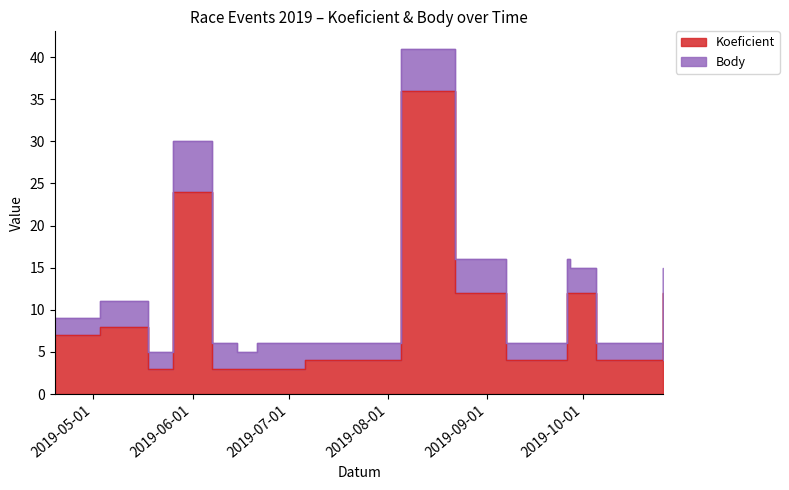

Reading left to right, extract all data points from this chart.

2019-04-19=7	2019-05-03=8	2019-05-18=3	2019-05-26=24	2019-06-07=3	2019-06-15=3	2019-06-21=3	2019-07-06=4	2019-08-05=36	2019-08-22=12	2019-09-07=4	2019-09-26=12	2019-09-27=12	2019-10-05=4	2019-10-26=12